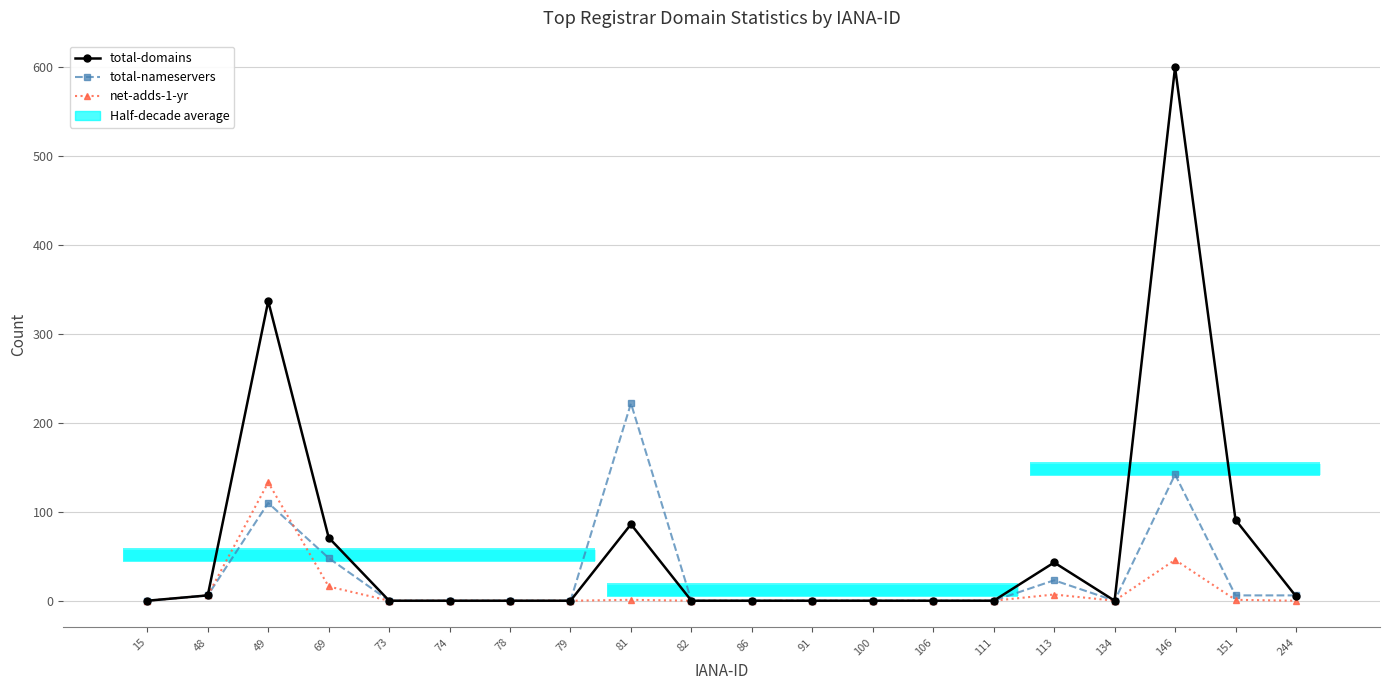

What is the highest value of the total-domains series?

600